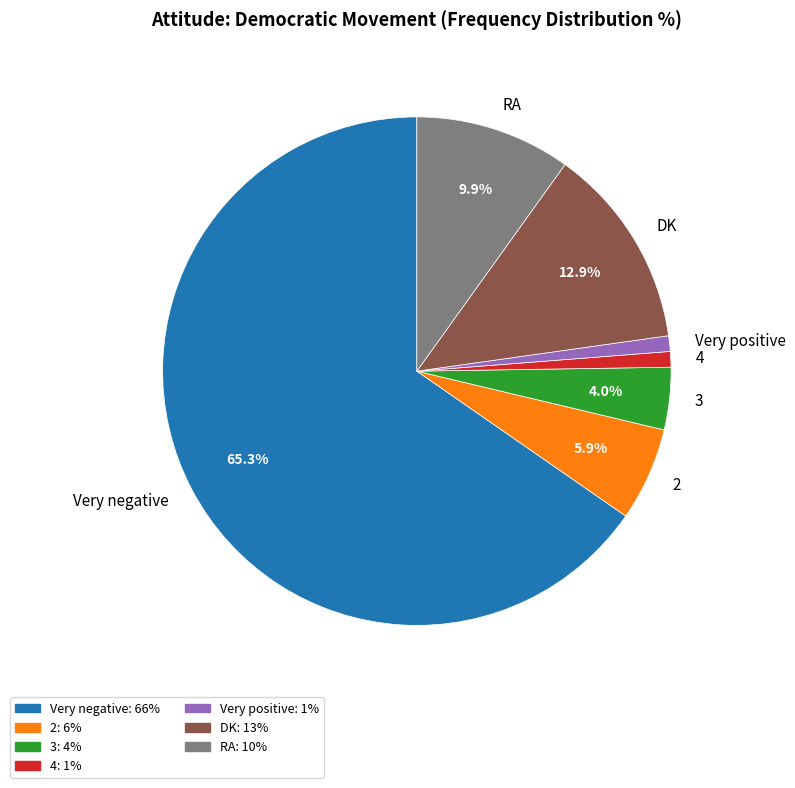

How many slices are in this pie chart?

7